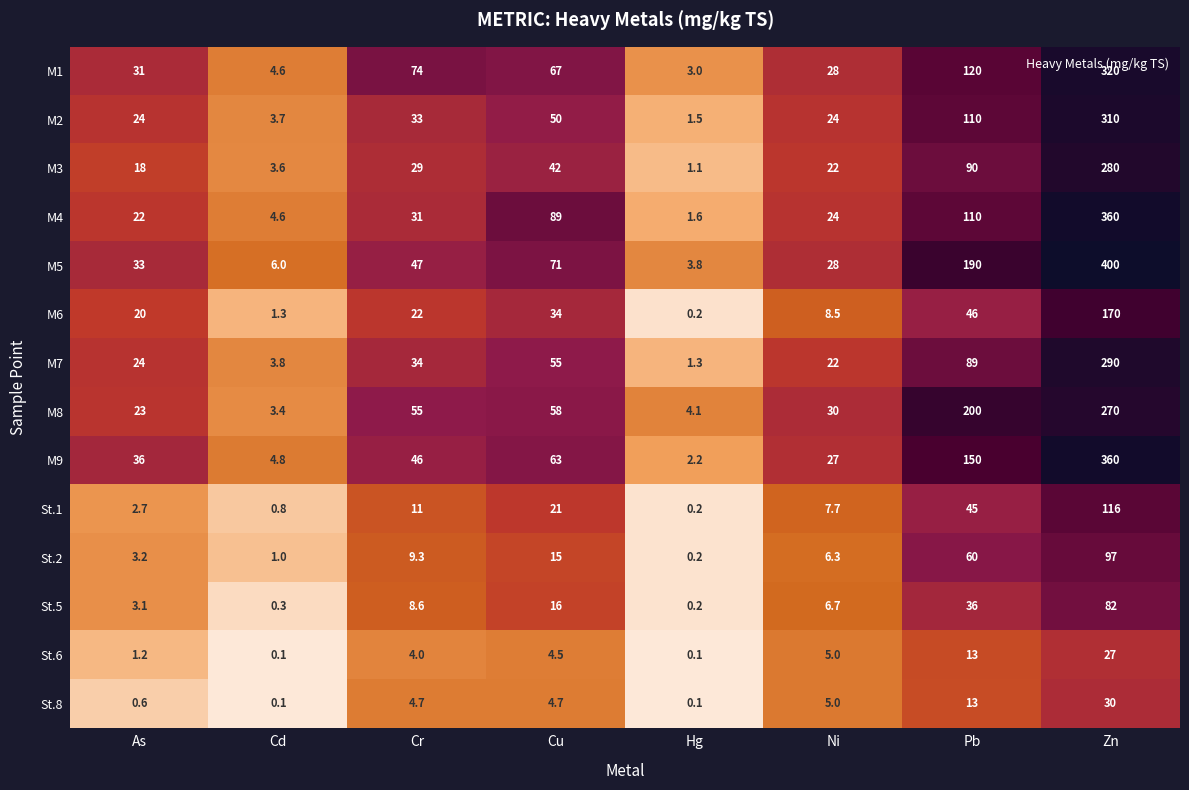

What is the spread (max minus min) of values at Zn?

373.0